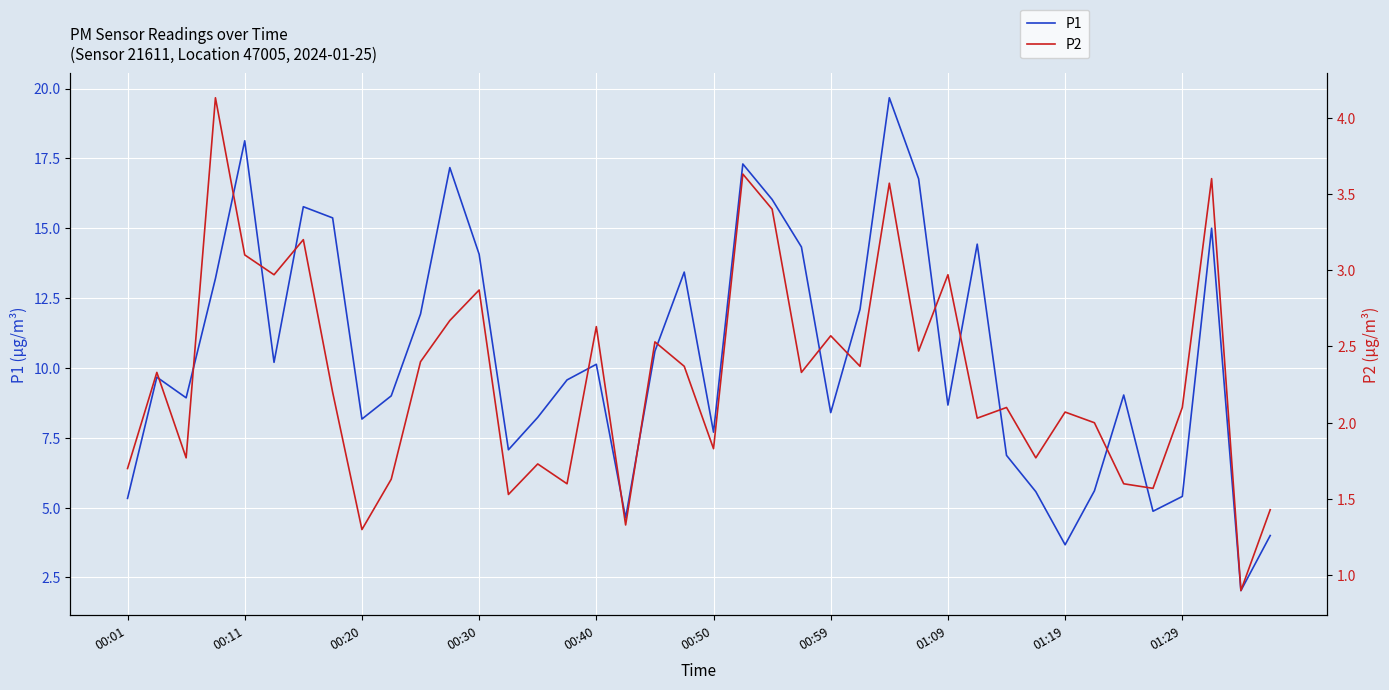

Is it true that P1 equals 3.7 at 01:19?

True